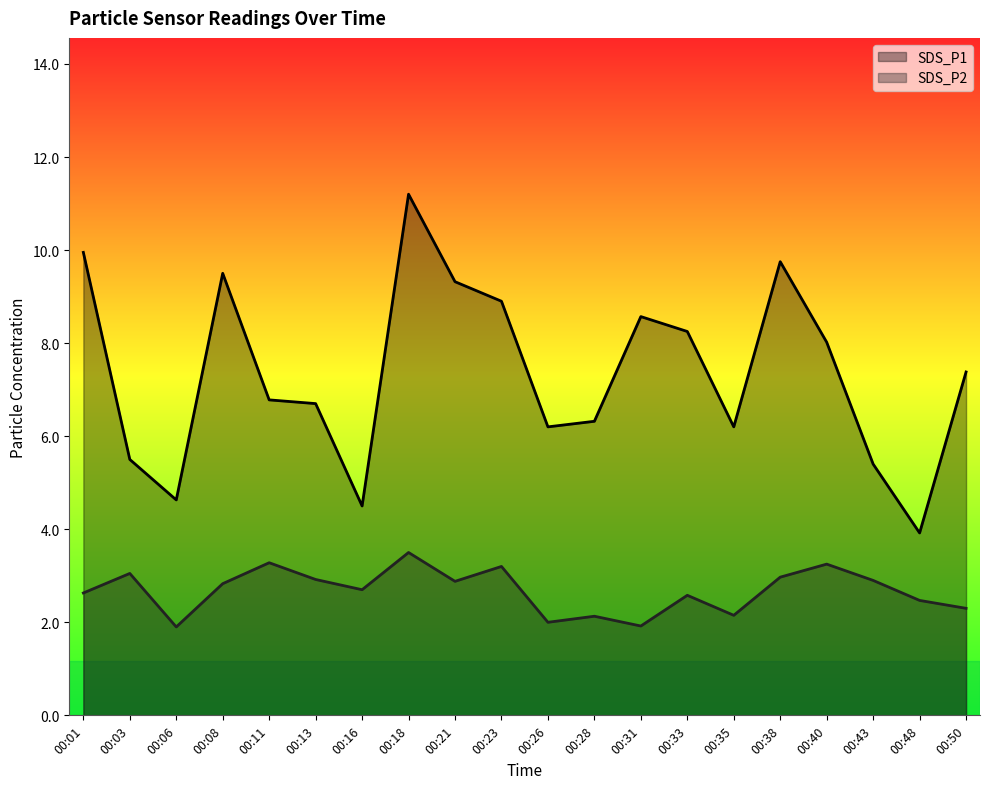

True or false: SDS_P1 has a value of 9.6 at 00:28.

False